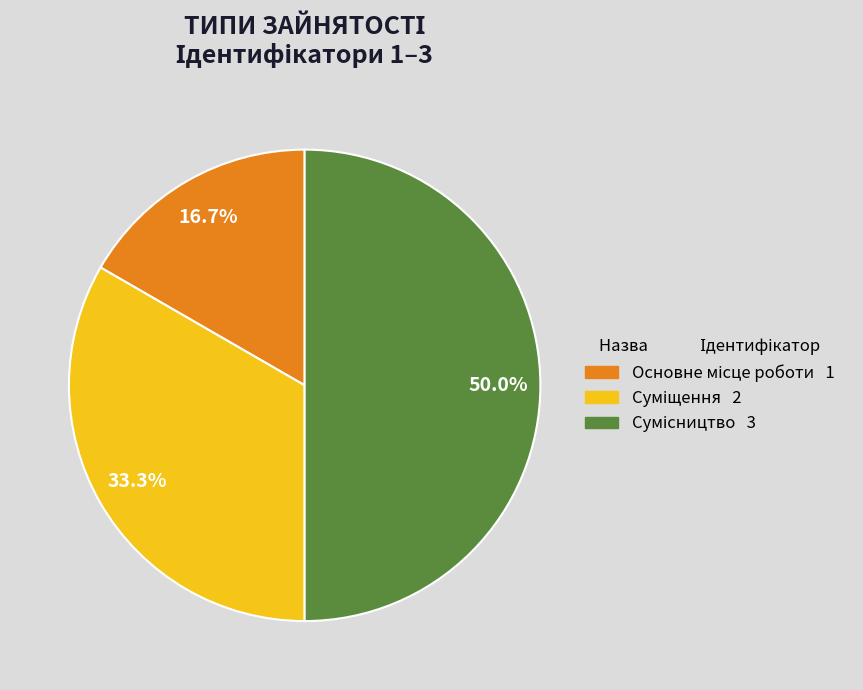

Which category has the biggest portion of the pie?

Сумісництво